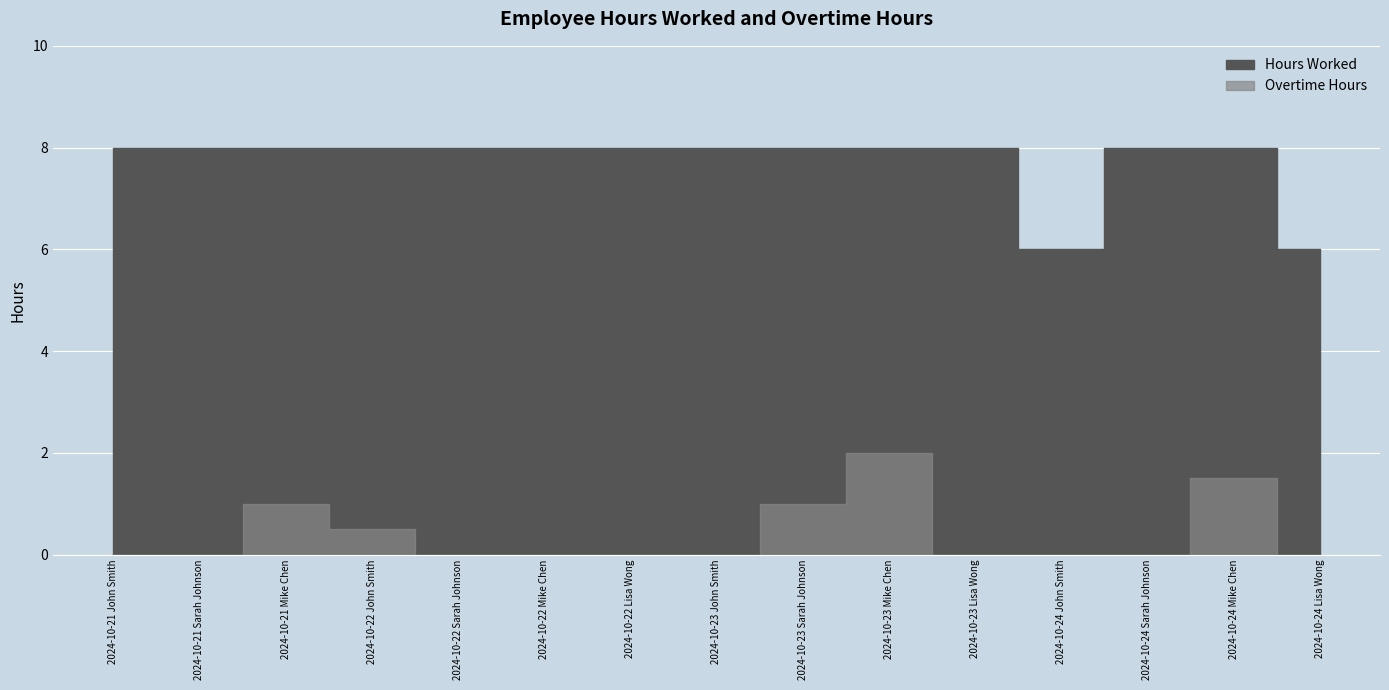

Reading left to right, extract all data points from this chart.

Hours Worked: 2024-10-21 John Smith=8.0	2024-10-21 Sarah Johnson=8.0	2024-10-21 Mike Chen=8.0	2024-10-22 John Smith=8.0	2024-10-22 Sarah Johnson=8.0	2024-10-22 Mike Chen=8.0	2024-10-22 Lisa Wong=8.0	2024-10-23 John Smith=8.0	2024-10-23 Sarah Johnson=8.0	2024-10-23 Mike Chen=8.0	2024-10-23 Lisa Wong=8.0	2024-10-24 John Smith=6.0	2024-10-24 Sarah Johnson=8.0	2024-10-24 Mike Chen=8.0	2024-10-24 Lisa Wong=6.0
Overtime Hours: 2024-10-21 John Smith=0.0	2024-10-21 Sarah Johnson=0.0	2024-10-21 Mike Chen=1.0	2024-10-22 John Smith=0.5	2024-10-22 Sarah Johnson=0.0	2024-10-22 Mike Chen=0.0	2024-10-22 Lisa Wong=0.0	2024-10-23 John Smith=0.0	2024-10-23 Sarah Johnson=1.0	2024-10-23 Mike Chen=2.0	2024-10-23 Lisa Wong=0.0	2024-10-24 John Smith=0.0	2024-10-24 Sarah Johnson=0.0	2024-10-24 Mike Chen=1.5	2024-10-24 Lisa Wong=0.0